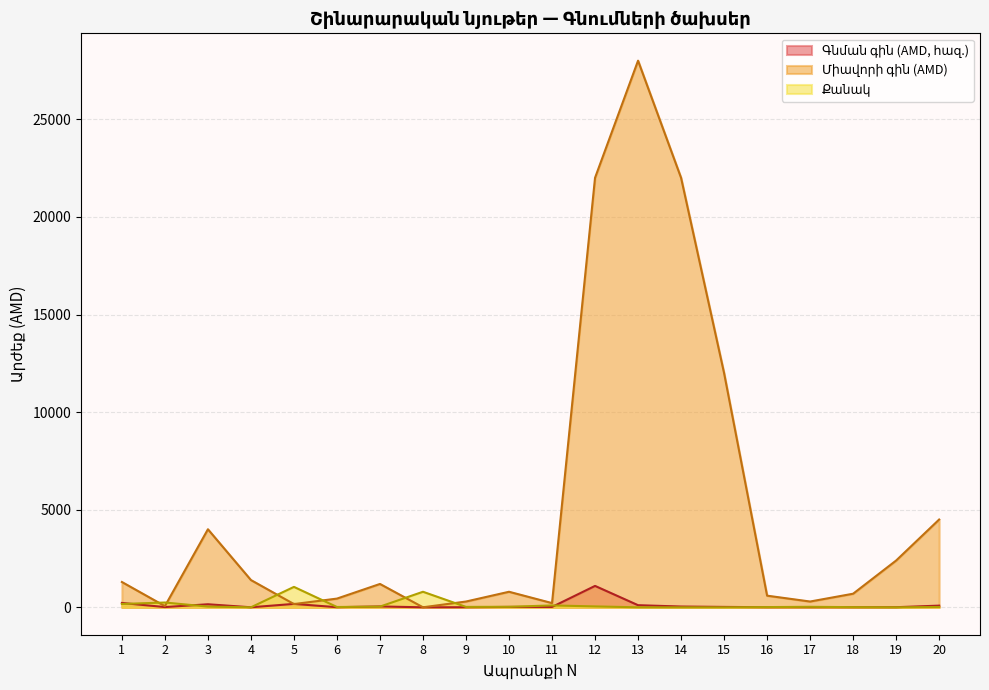

How many values in the Քանակ series exceed 30?

8